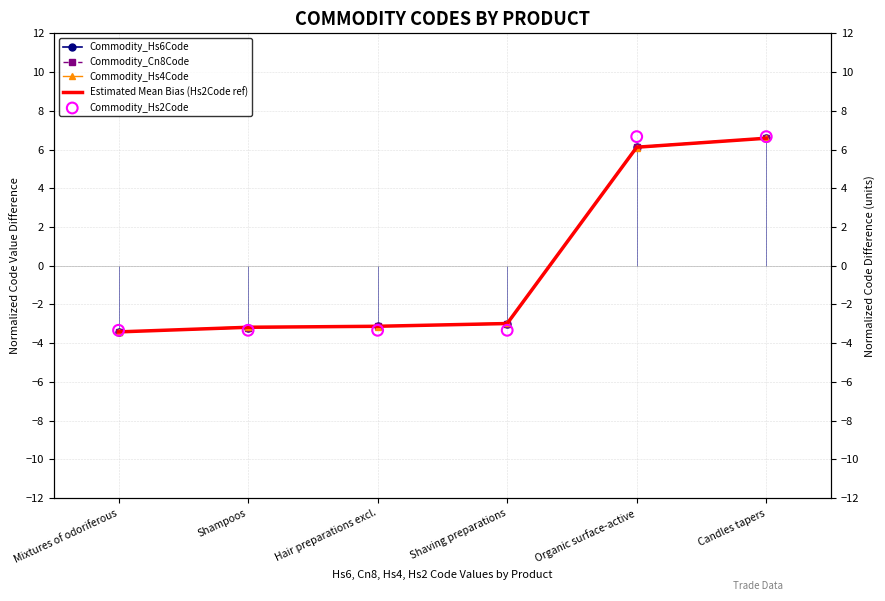

Which series has the largest total across all categories?

Commodity_Hs4Code